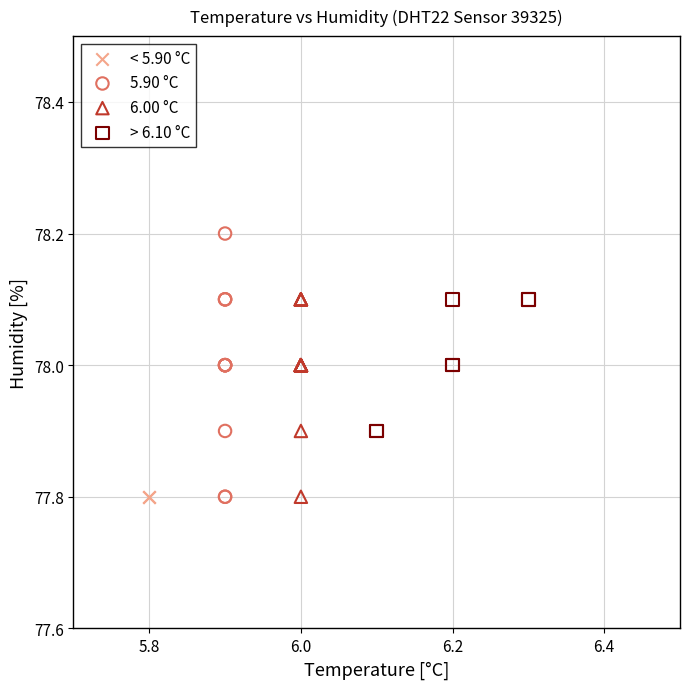

What are all the series names shown in the legend?

< 5.90 °C, 5.90 °C, 6.00 °C, > 6.10 °C